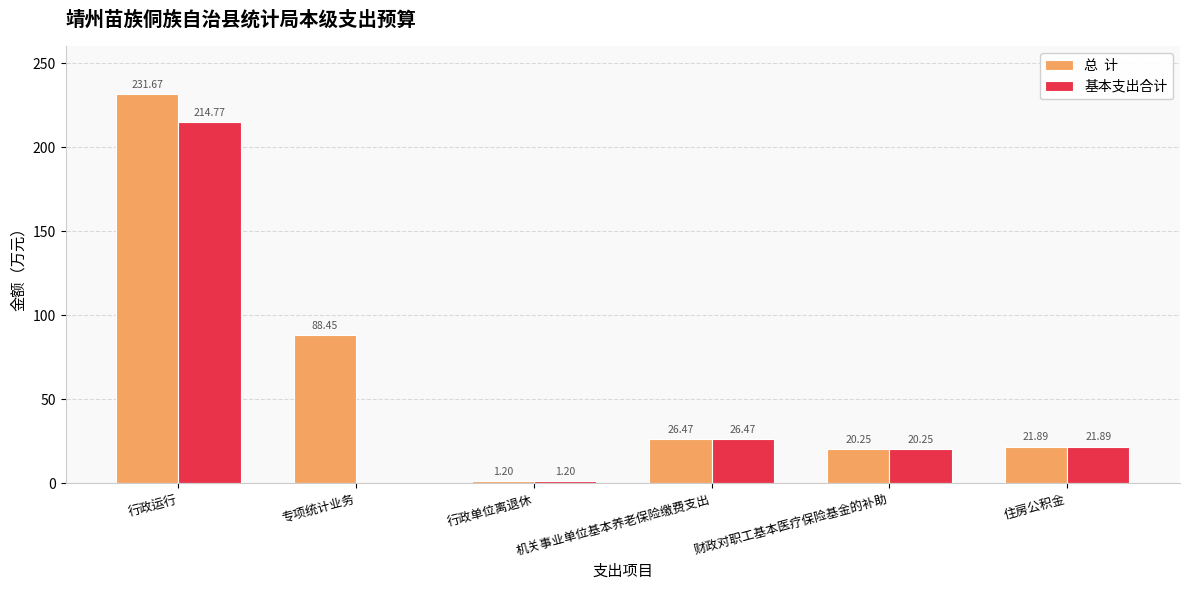

Which category has the highest value across all series?

行政运行